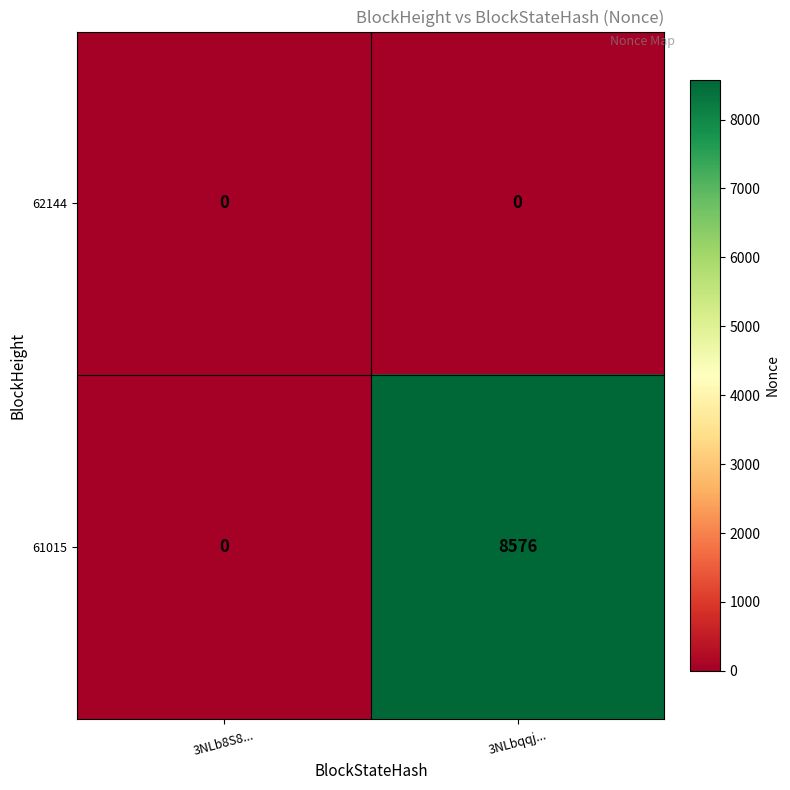

Reading left to right, list all the values displayed in this chart.

62144: 3NLb8S8...=0	3NLbqqj...=0
61015: 3NLb8S8...=0	3NLbqqj...=8576